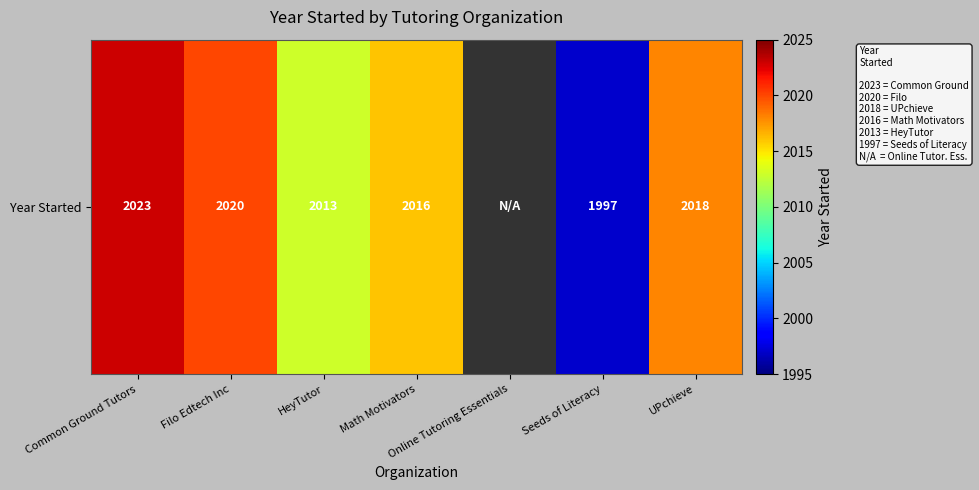

The chart shows a value of 1167.8 at HeyTutor. True or false?

False